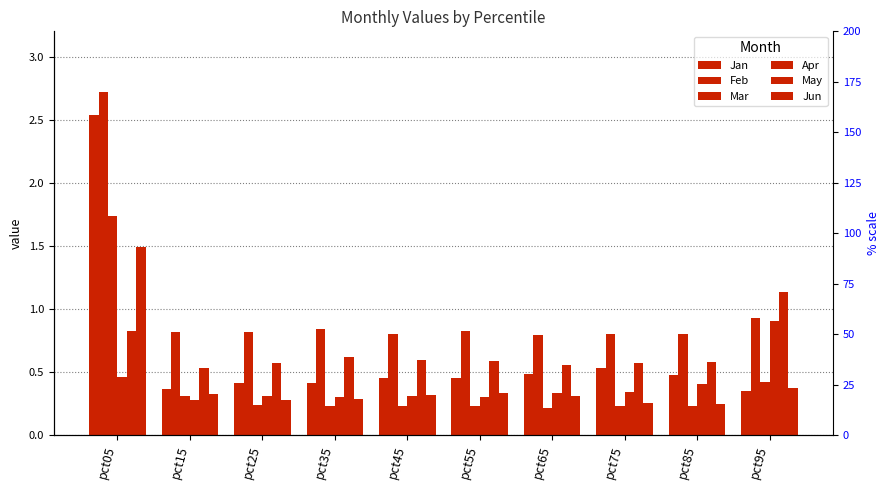

Is it true that May equals 0.6 at pct45?

True